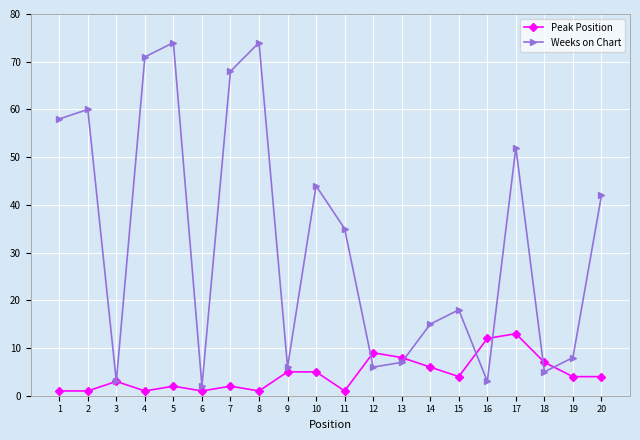

Rank the series by their average value, from highest to lowest.

Weeks on Chart, Peak Position